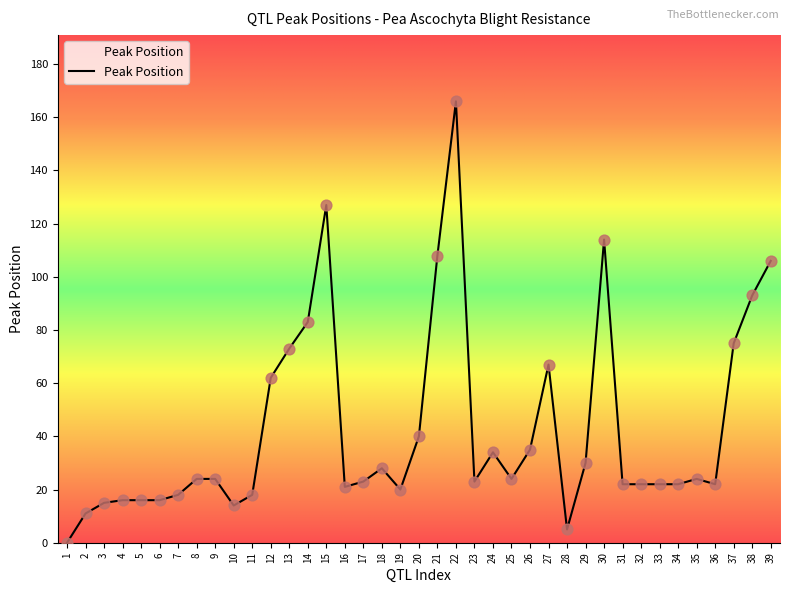

What is the ratio of the value at 24 to the value at 19?

1.7